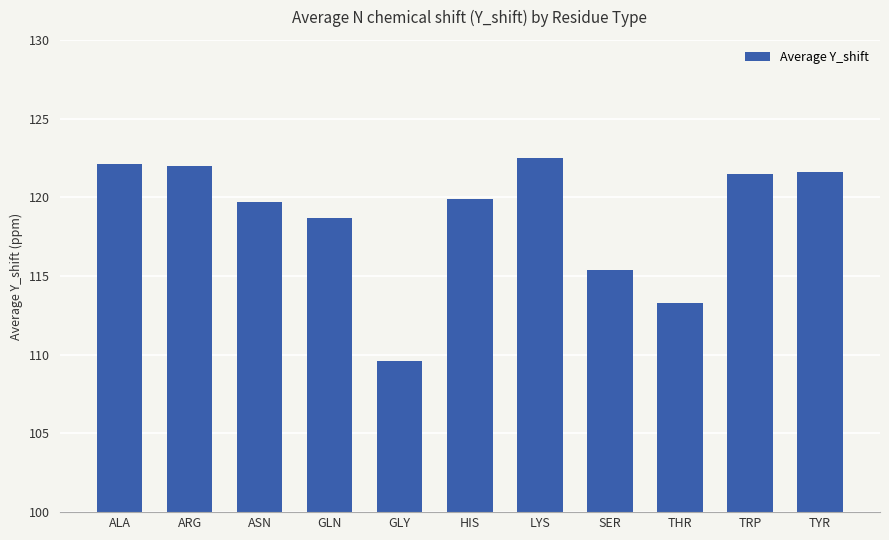

Are the bars horizontal?

No